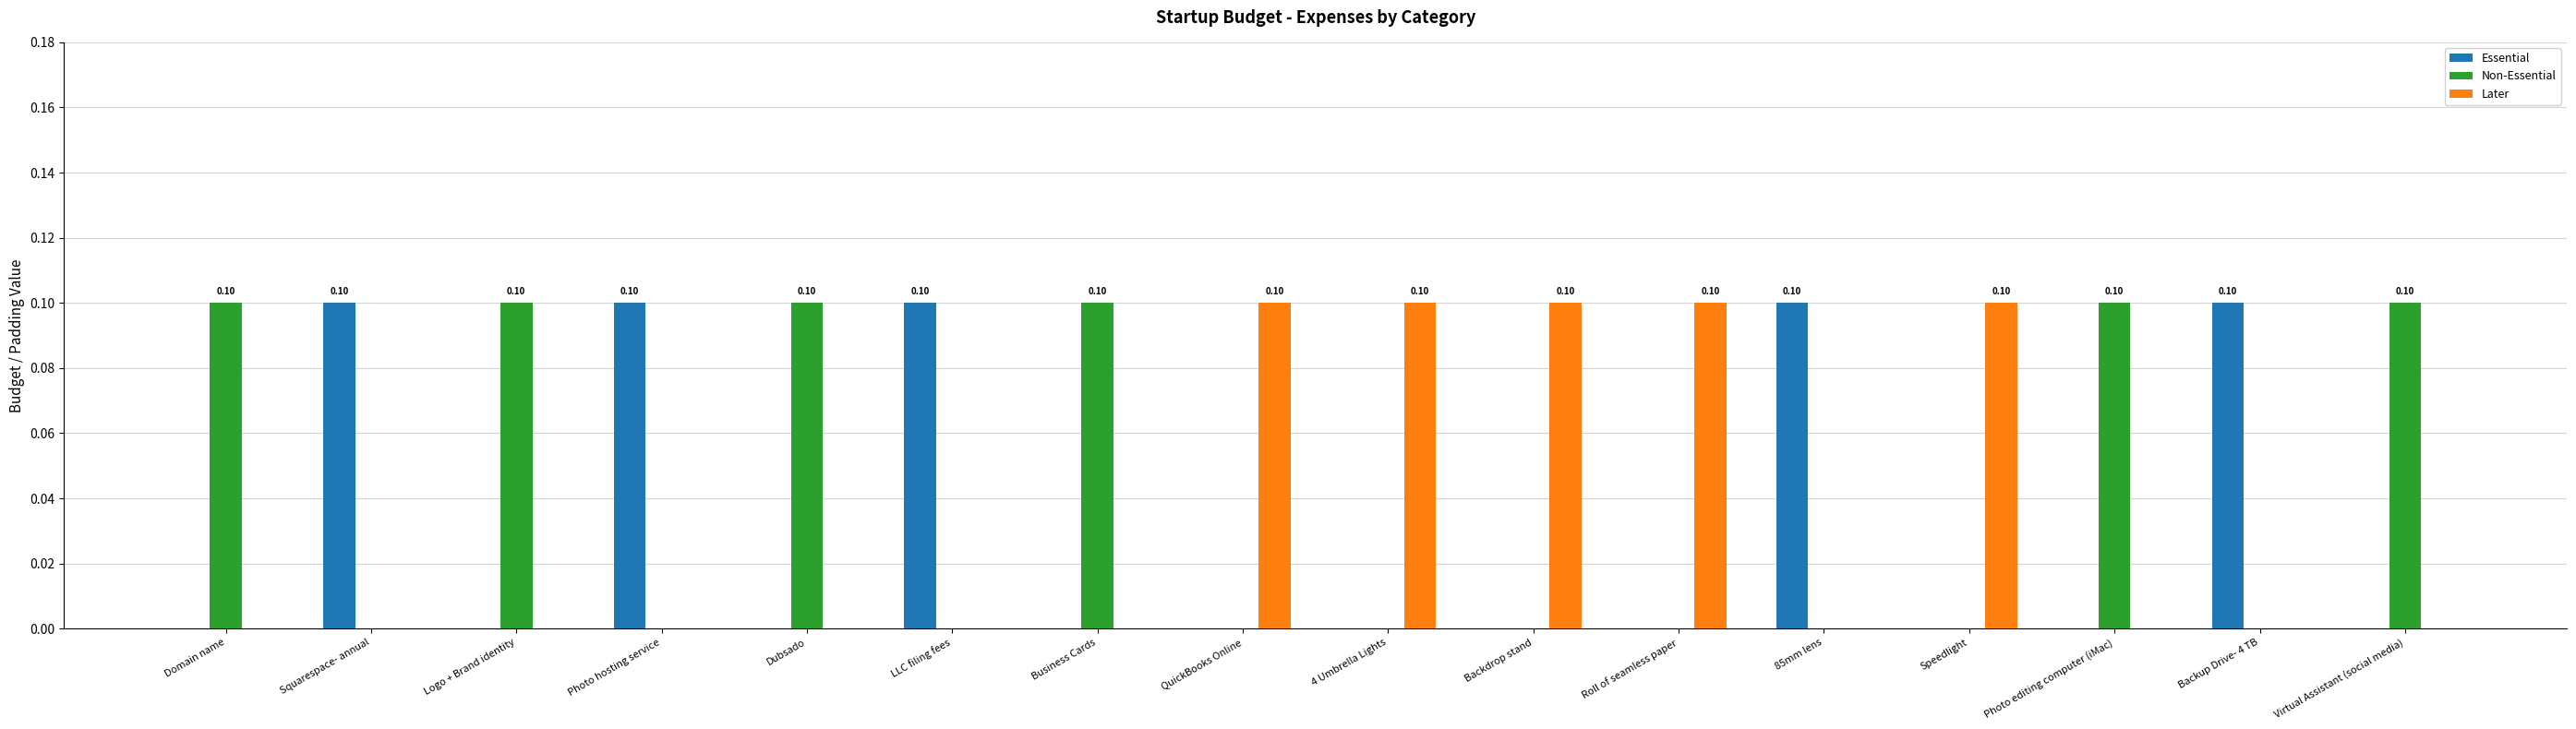

The Non-Essential series shows 0.1 at QuickBooks Online. True or false?

False